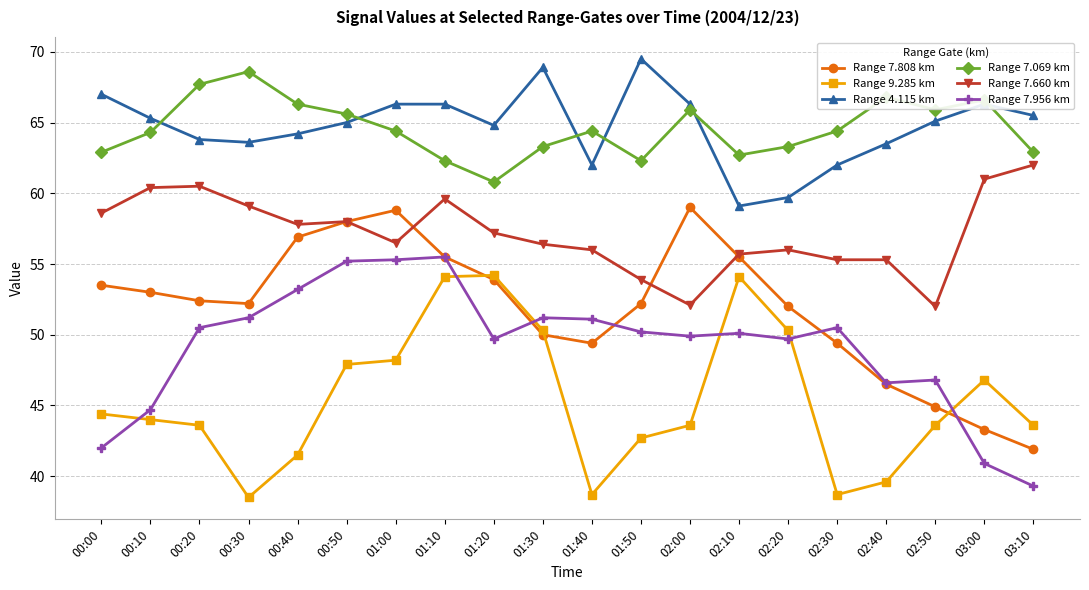

Rank the series at 00:00 from highest to lowest value.

Range 4.115 km, Range 7.069 km, Range 7.660 km, Range 7.808 km, Range 9.285 km, Range 7.956 km